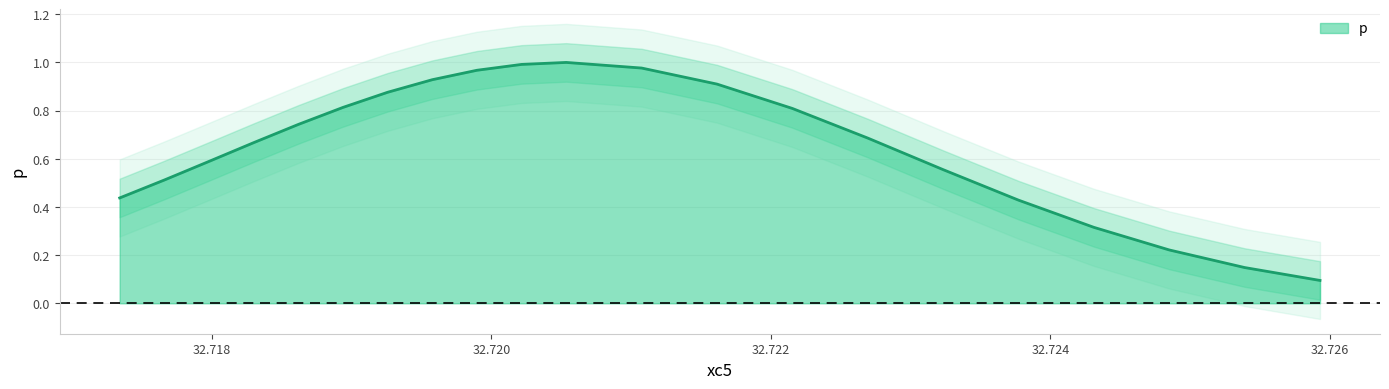

Reading left to right, extract all data points from this chart.

0.4	0.5	0.6	0.7	0.7	0.8	0.9	0.9	1.0	1.0	1.0	1.0	0.9	0.8	0.7	0.6	0.4	0.3	0.2	0.1	0.1